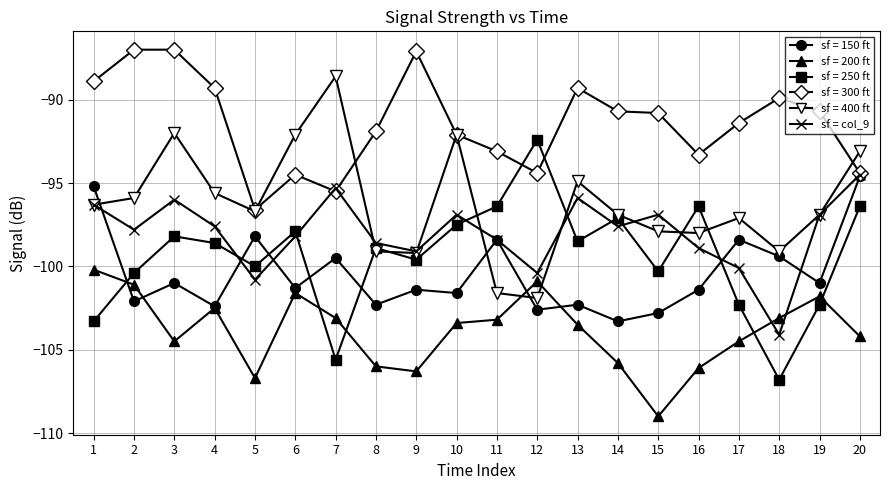

True or false: sf = 200 ft and sf = 250 ft intersect in this chart.

True